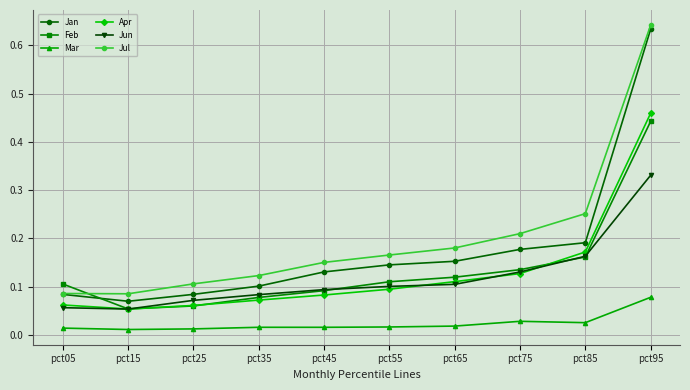

The Feb series shows 0.1 at pct35. True or false?

True